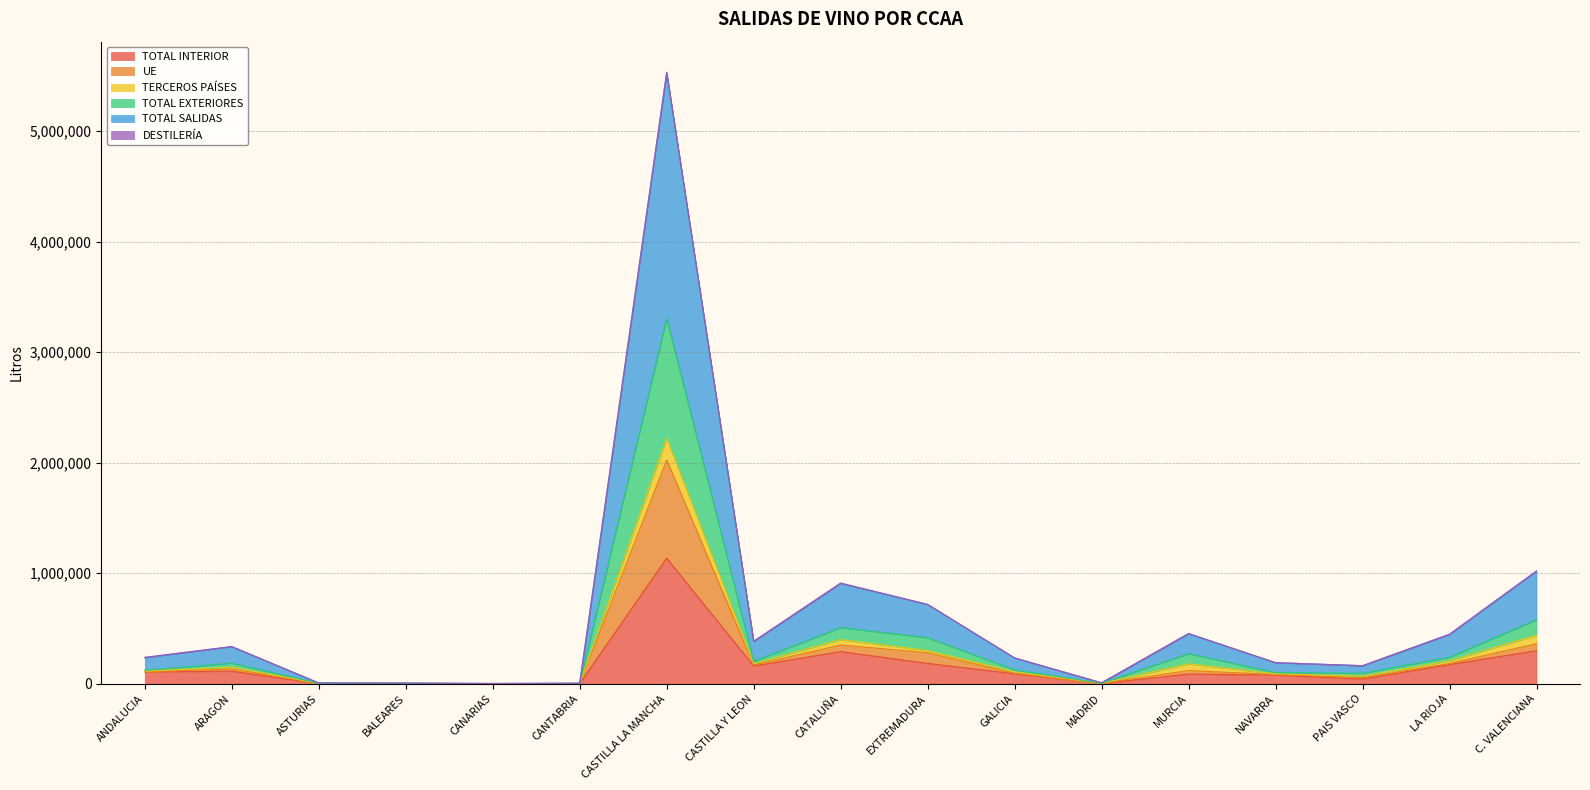

At which label is TOTAL INTERIOR closest to 568613?

C. VALENCIANA